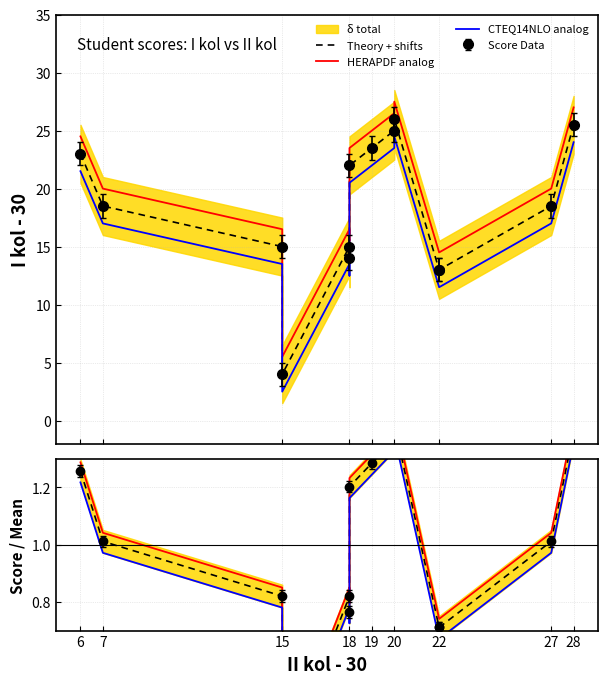

How many lines are shown in the chart?

3